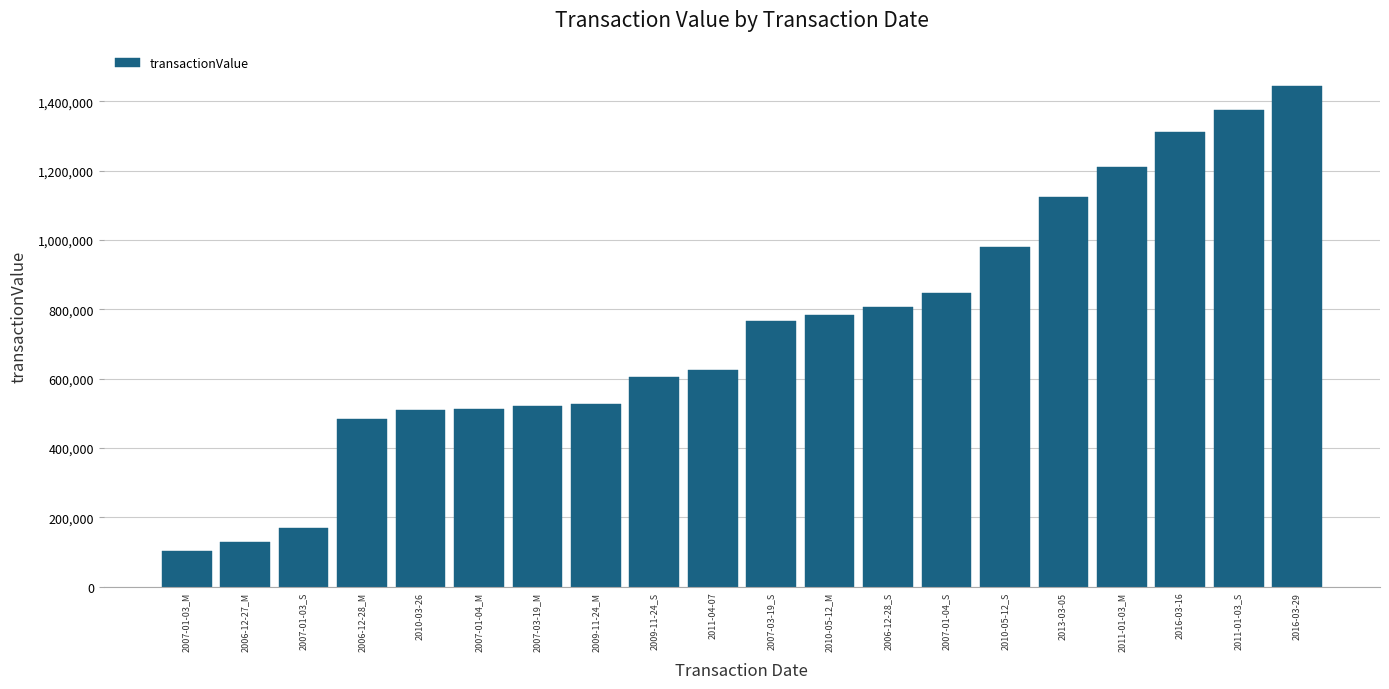

What is the approximate value at 2007-03-19_S?

765400